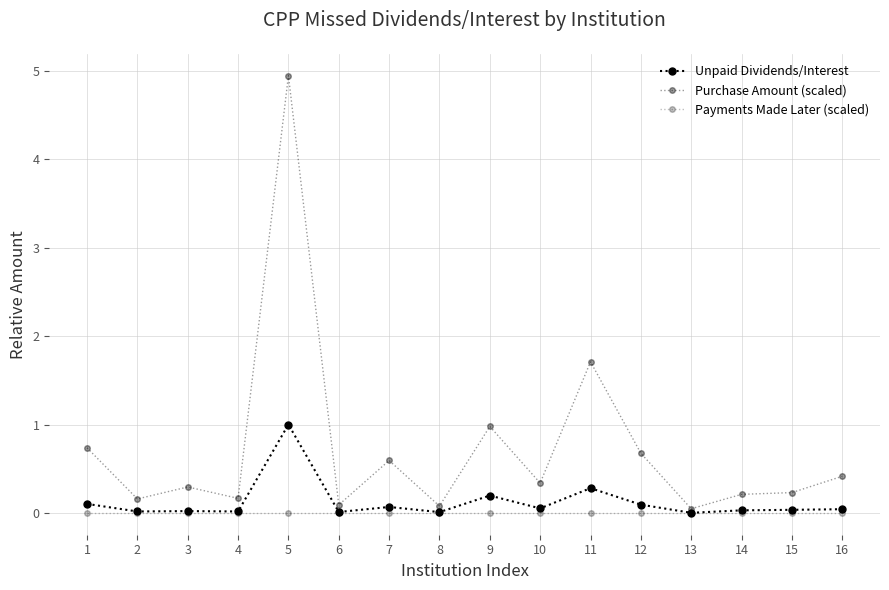

Is it true that Unpaid Dividends/Interest equals 0.0 at 1?

False